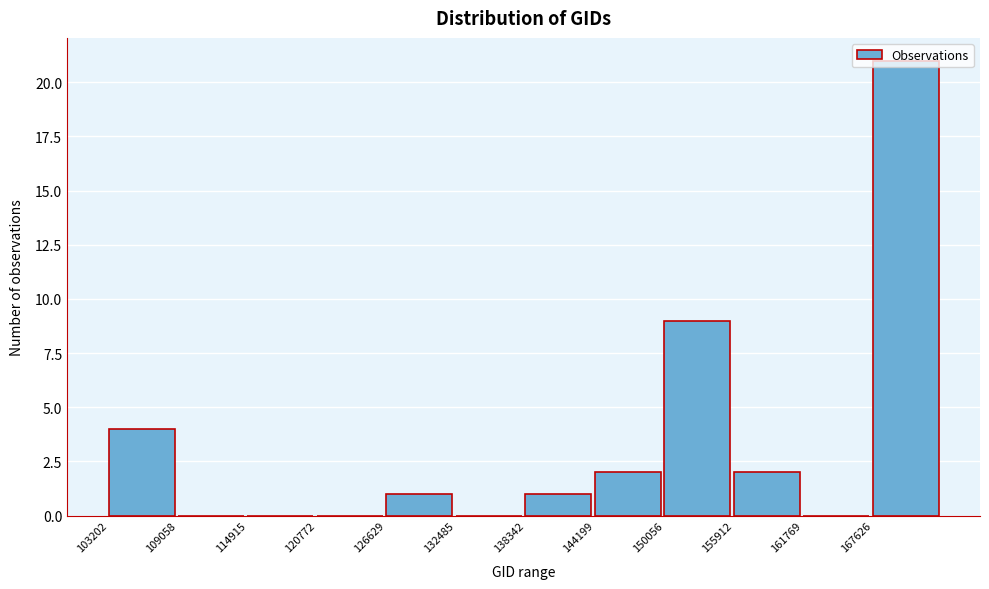

Reading left to right, transcribe this chart: for each bar, give the range it covers on the x-axis and its height. Neither the bar edges nor the heights are printed on the chart, so give them approximately, as read against the axes.

103000 to 109000: 4
109000 to 115000: 0
115000 to 121000: 0
121000 to 127000: 0
127000 to 132000: 1
132000 to 138000: 0
138000 to 144000: 1
144000 to 150000: 2
150000 to 156000: 9
156000 to 162000: 2
162000 to 168000: 0
168000 to 173000: 21